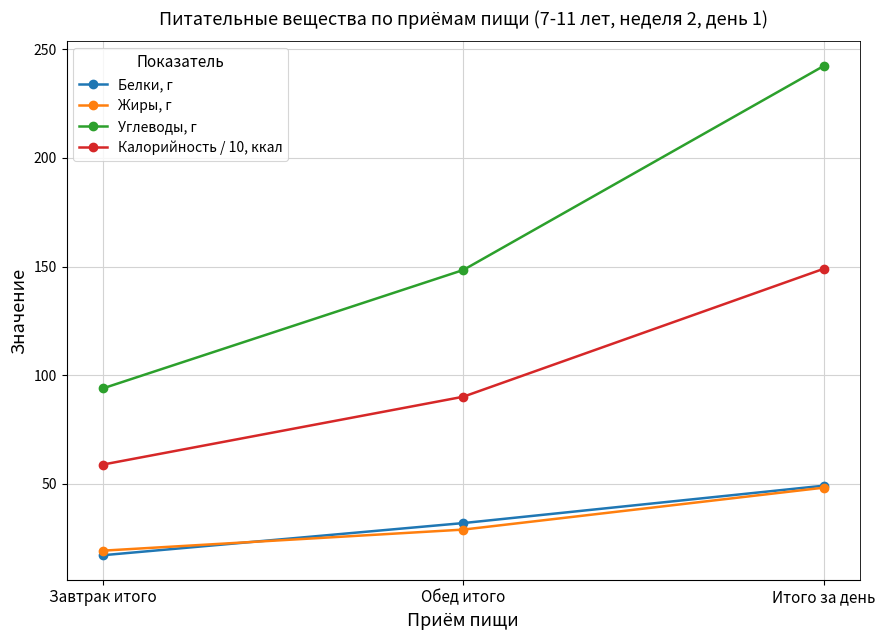

Which category has the highest value in the Жиры, г series?

Итого за день